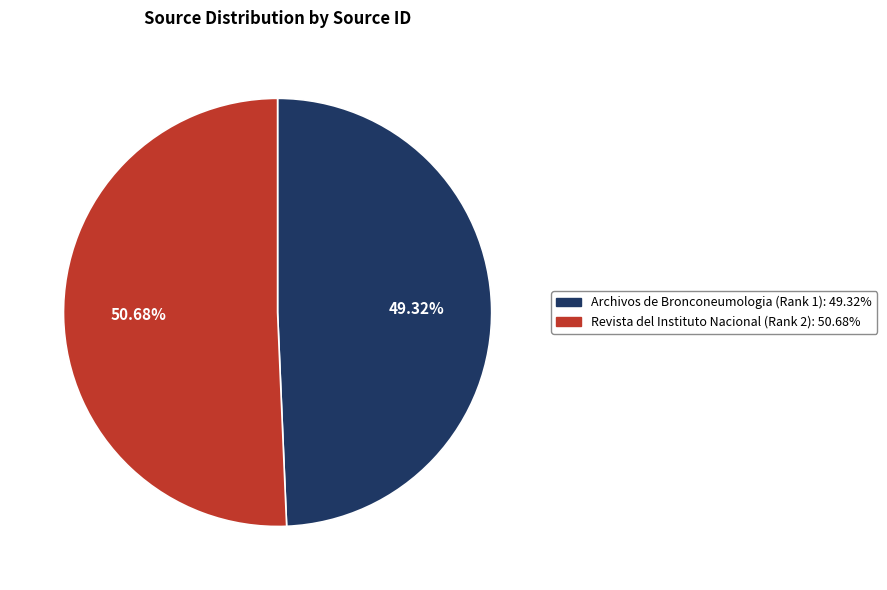

To the nearest percent, what portion does Archivos de Bronconeumologia (Rank 1) represent?

49%